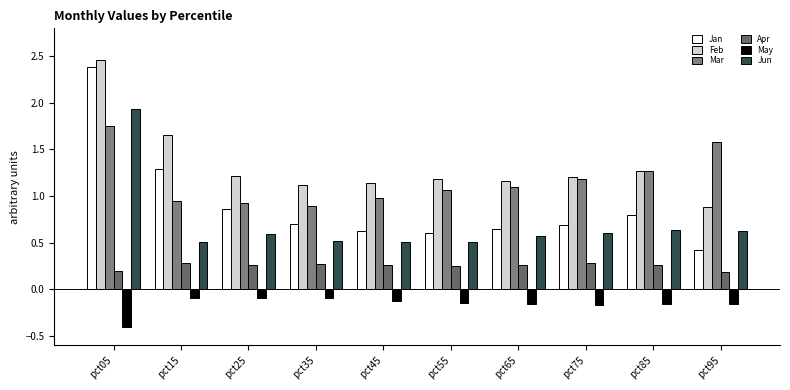

What is the minimum value shown in the chart?

-0.4